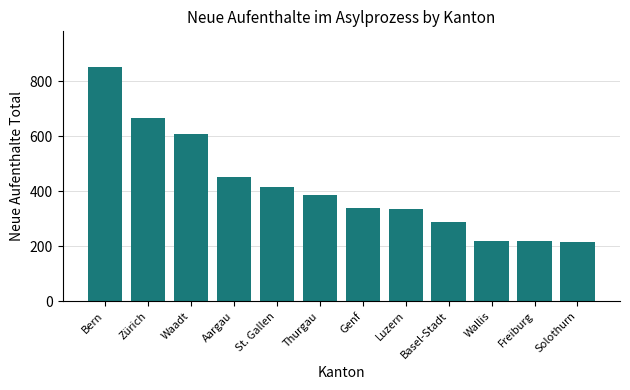

Is it true that the value at St. Gallen is 416?

True